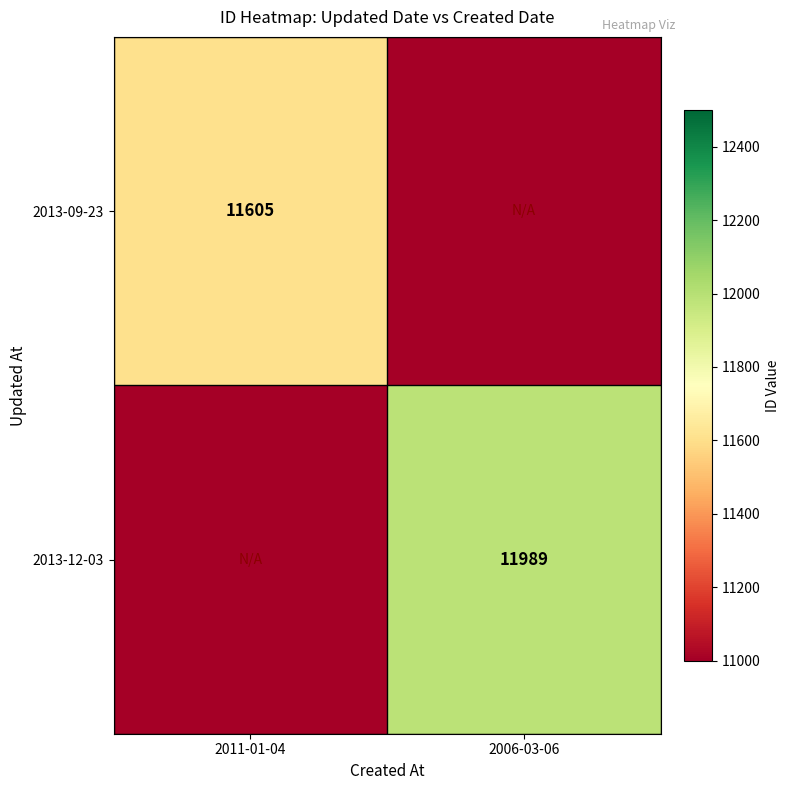

Between 2006-03-06 and 2011-01-04, which is larger?

2011-01-04